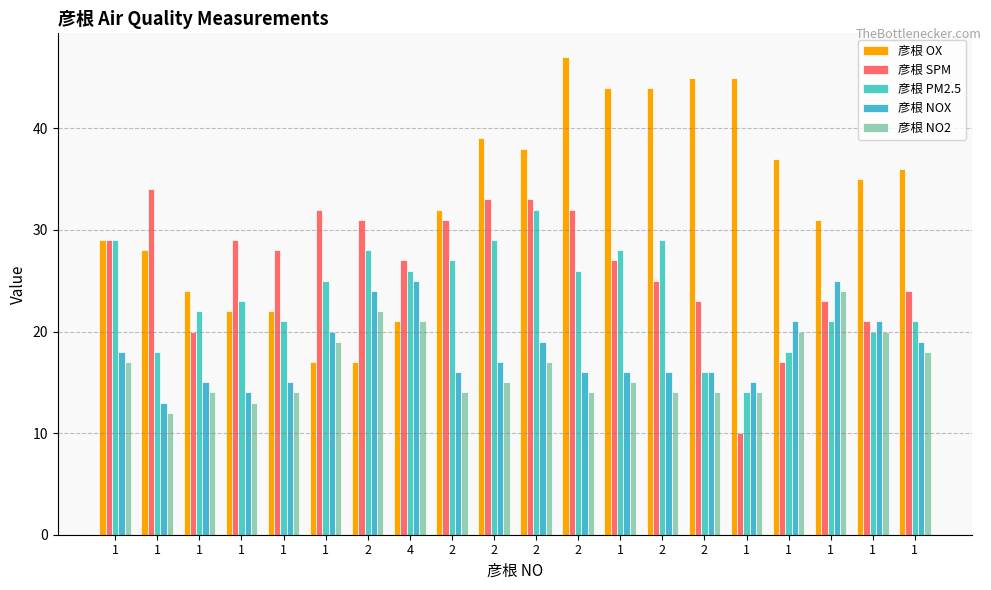

At which category is the sum across all series the highest?

2